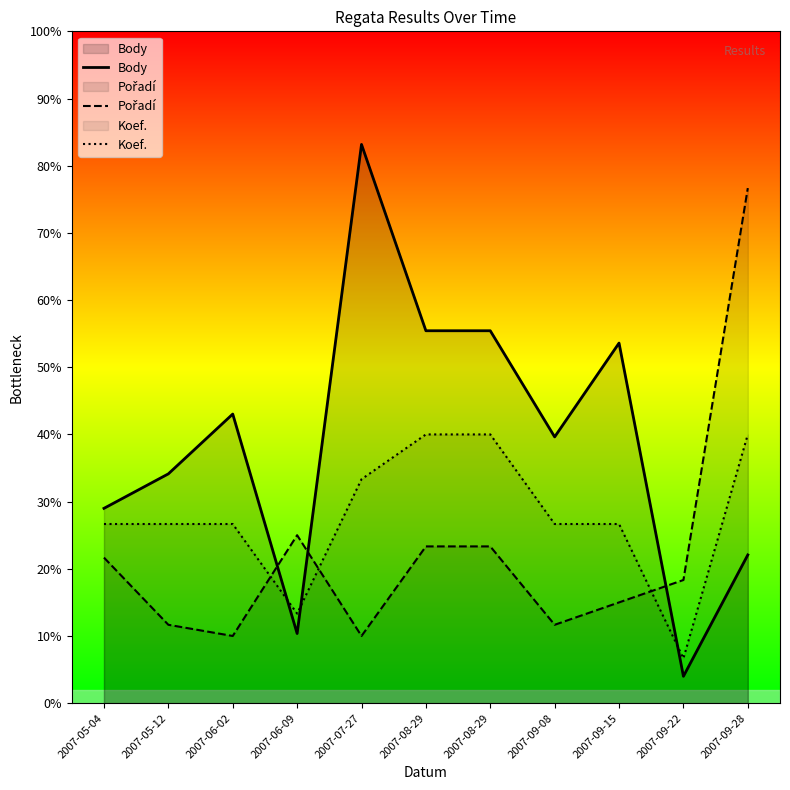

List the labels in order of Body value, smallest first.

2007-09-22, 2007-06-09, 2007-09-28, 2007-05-04, 2007-05-12, 2007-09-08, 2007-06-02, 2007-09-15, 2007-08-29, 2007-08-29, 2007-07-27